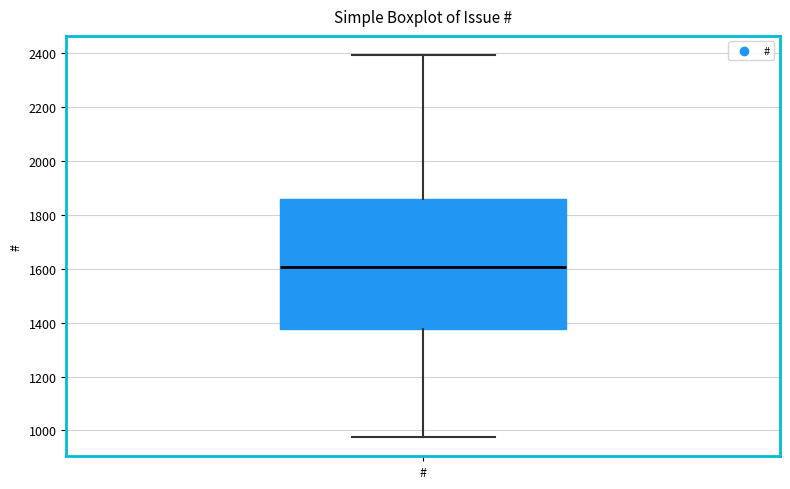

Transcribe this box plot: give where the median line is, the range the box spans, and where the two whiskers end, as read against the y-axis. The values are not printed on the chart, so give them approximately, as read against the axis.

median 1600, box 1380 to 1860, whiskers 980 to 2400